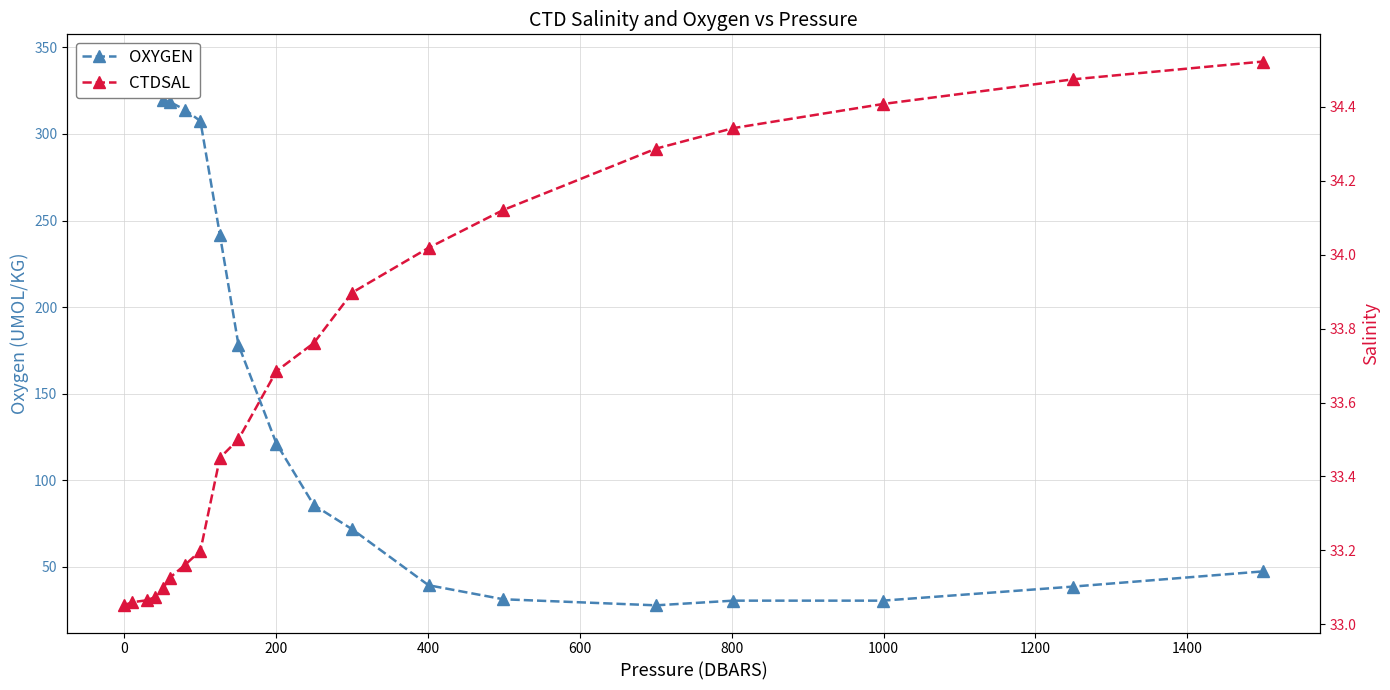

True or false: CTDSAL and OXYGEN intersect in this chart.

True